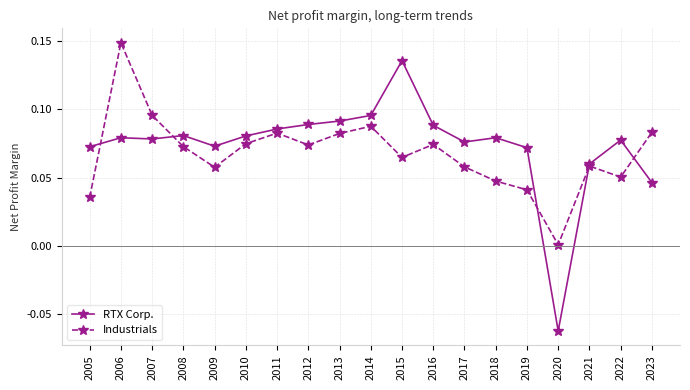

At which category is the sum across all series the highest?

2006